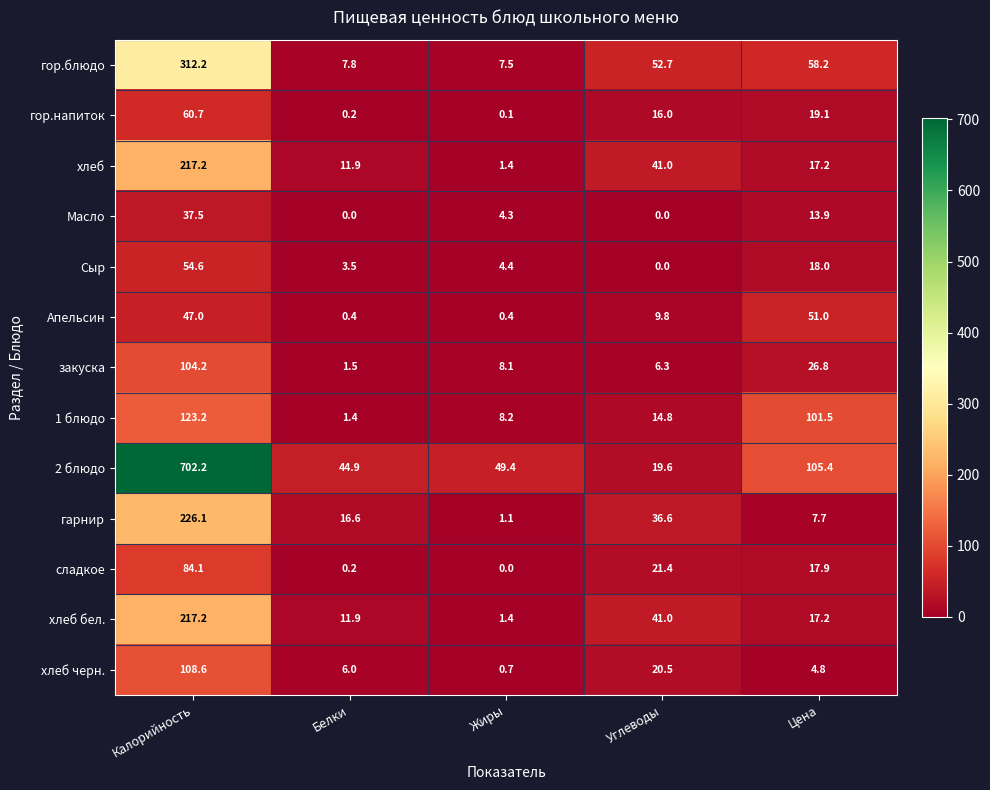

At how many categories does at least one series exceed 632?

1